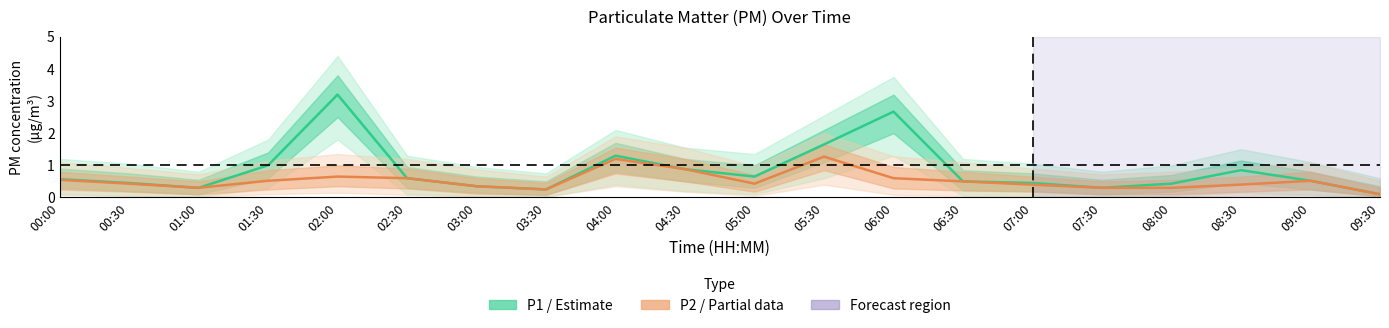

What is the greatest value displayed?

3.2